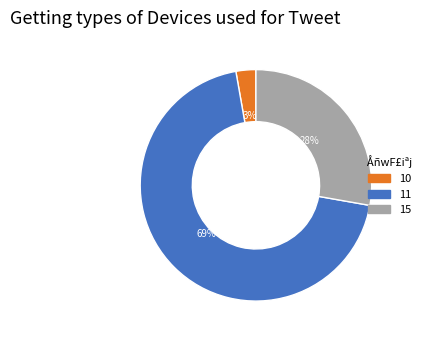

How many slices are in this pie chart?

3